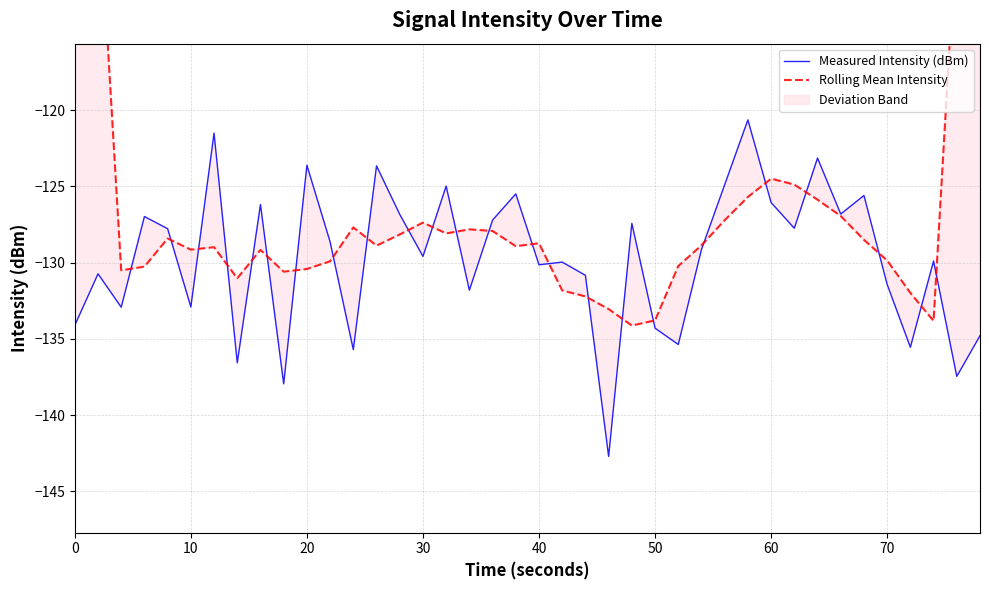

List the series in order of their peak value, highest first.

Rolling Mean Intensity, Measured Intensity (dBm)